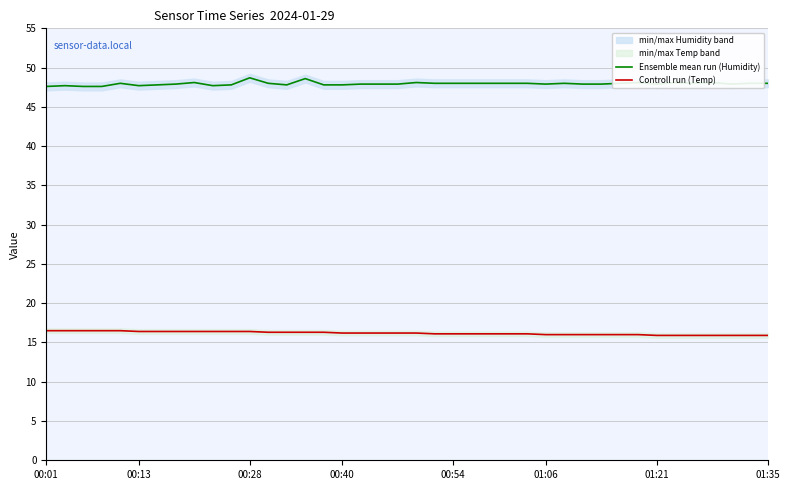

True or false: Ensemble mean run (Humidity) and Controll run (Temp) intersect in this chart.

False